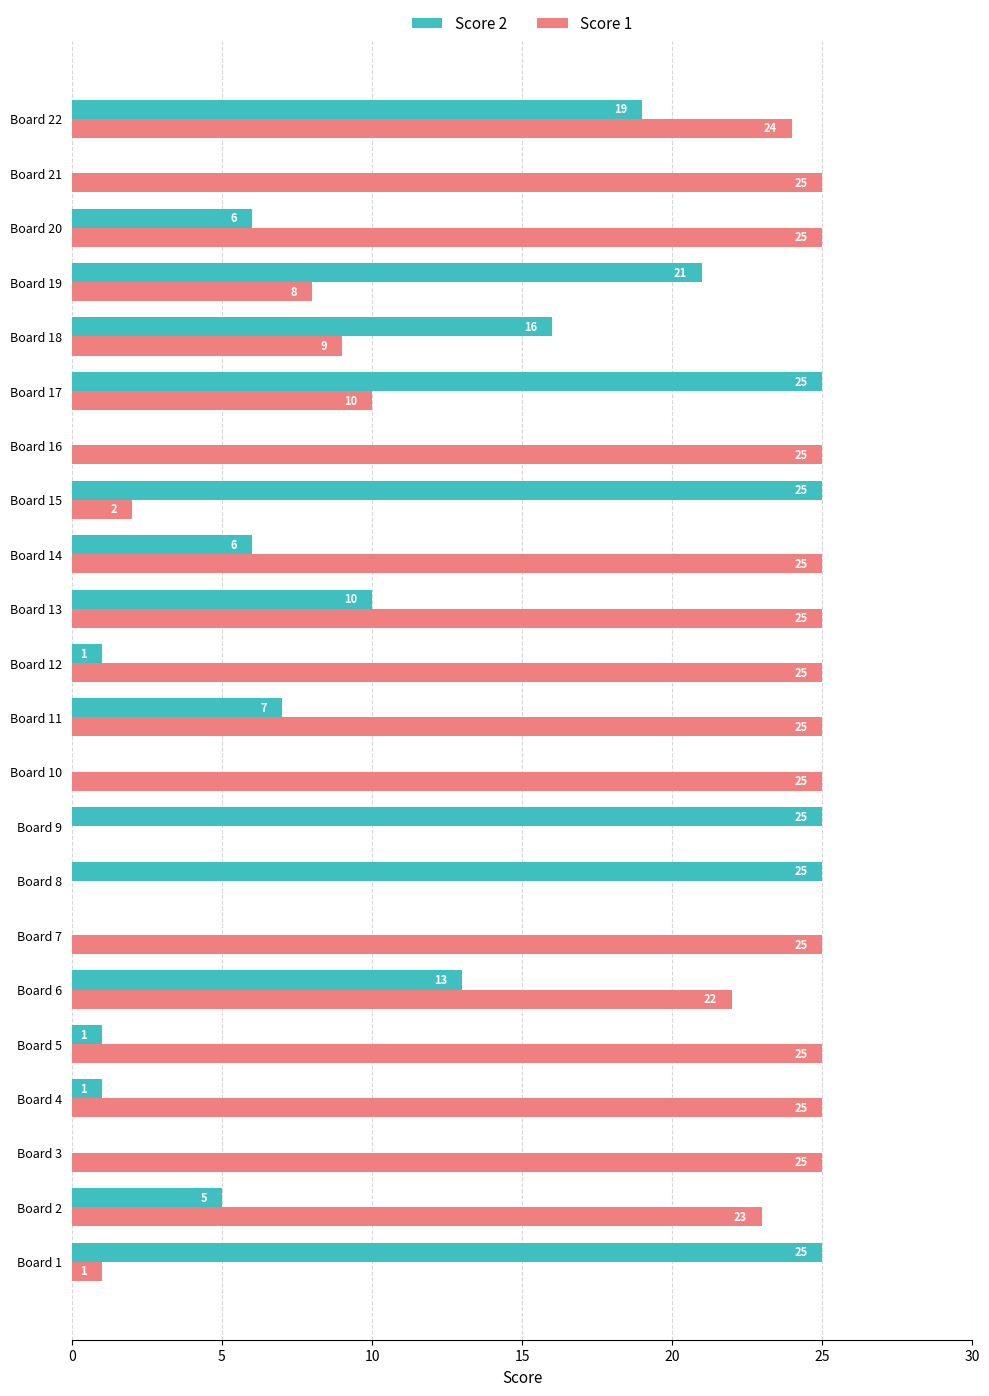

Where is Score 1 nearest to the value 12?

Board 17